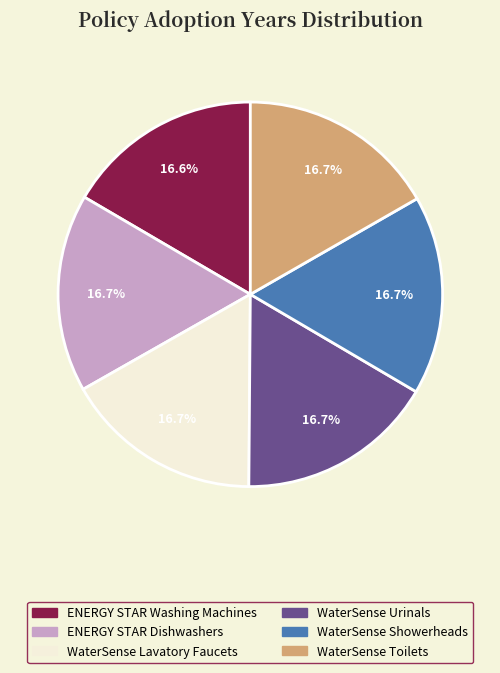

How many segments does this pie chart have?

6